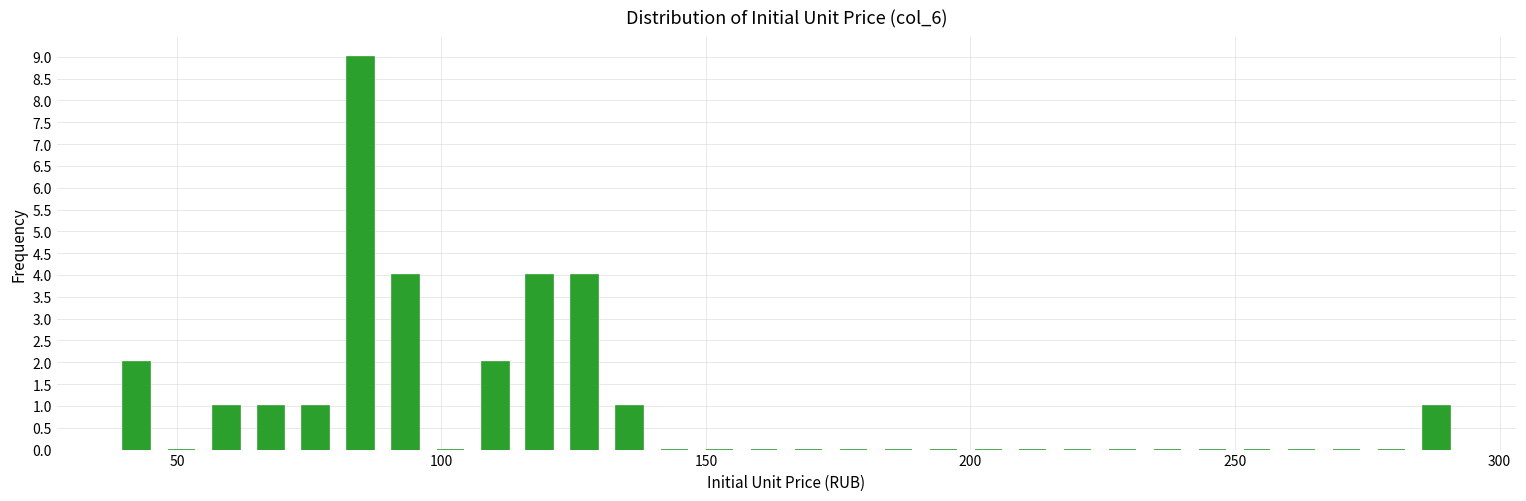

Around what value on the x-axis is the tallest bar? Give the approximate position of its centre, as read against the axis.

85